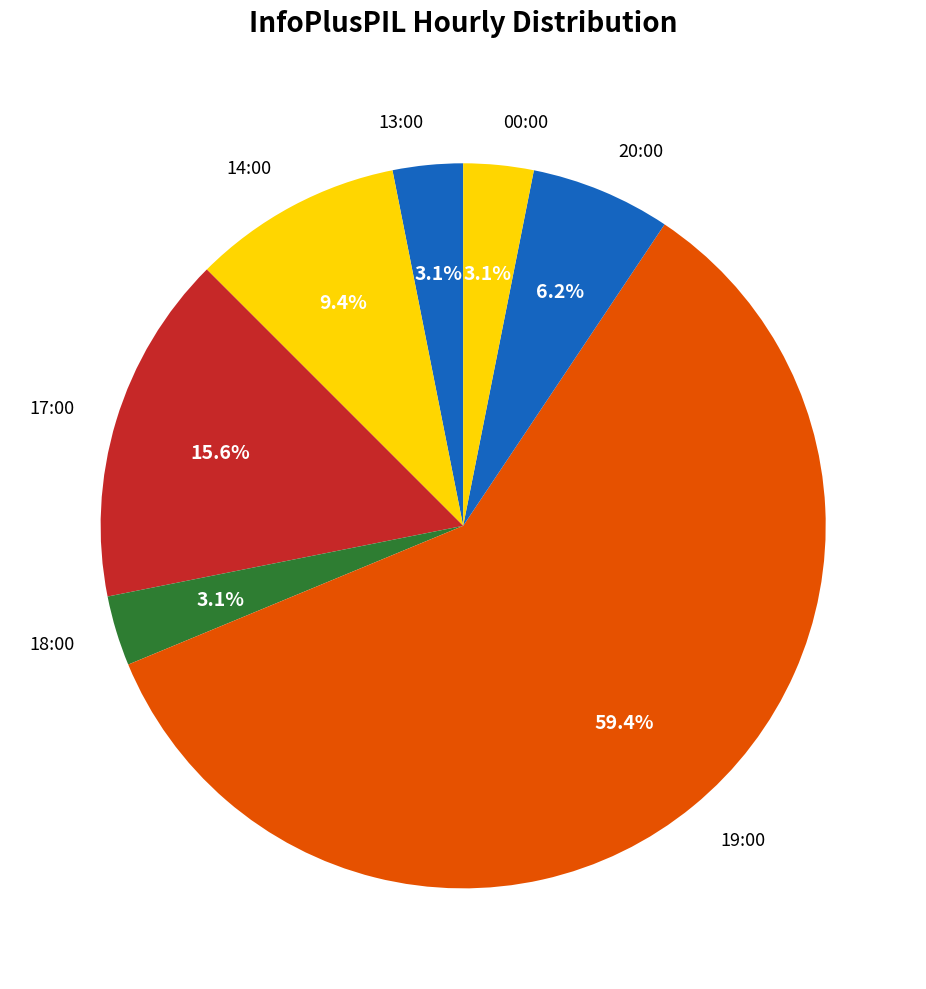

How many slices are in this pie chart?

7